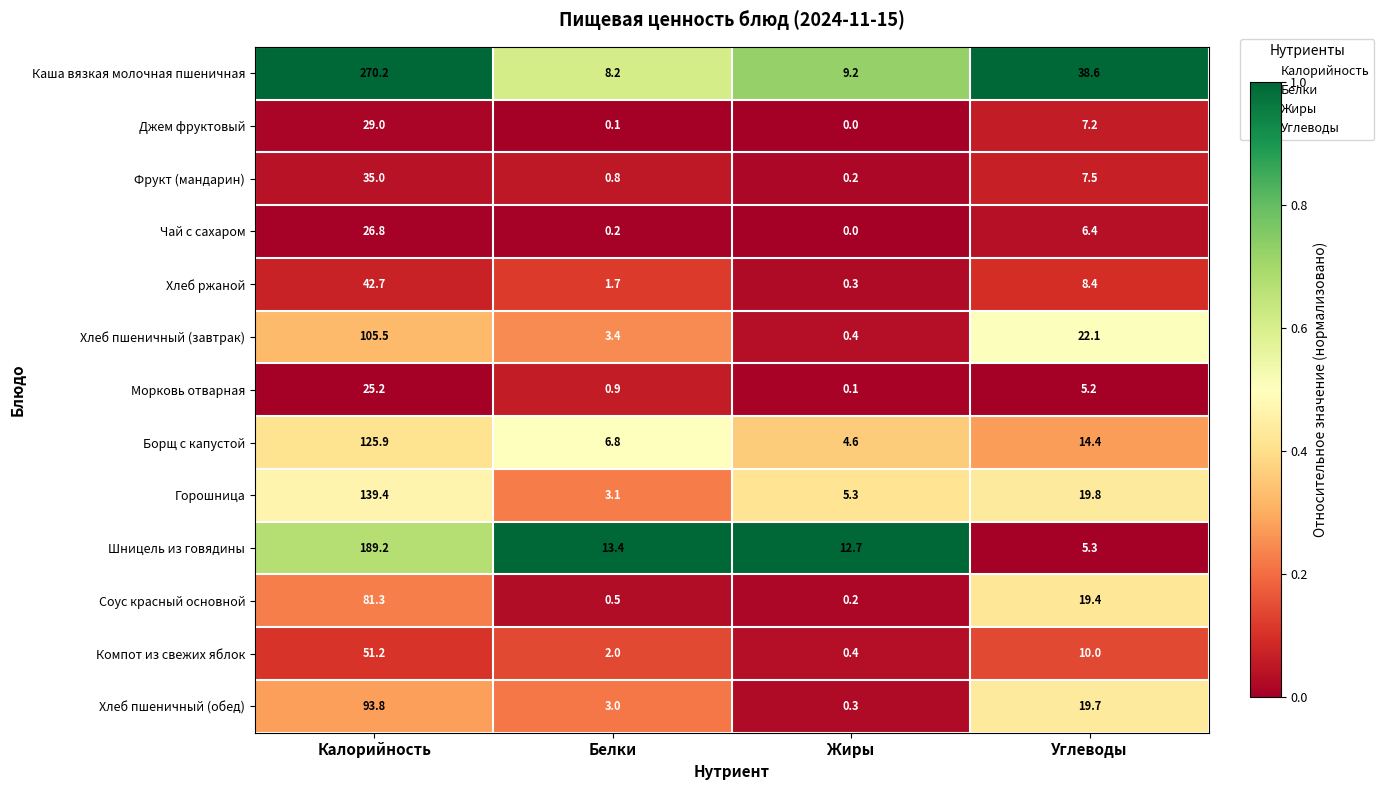

Where is Джем фруктовый nearest to the value 14?

Углеводы